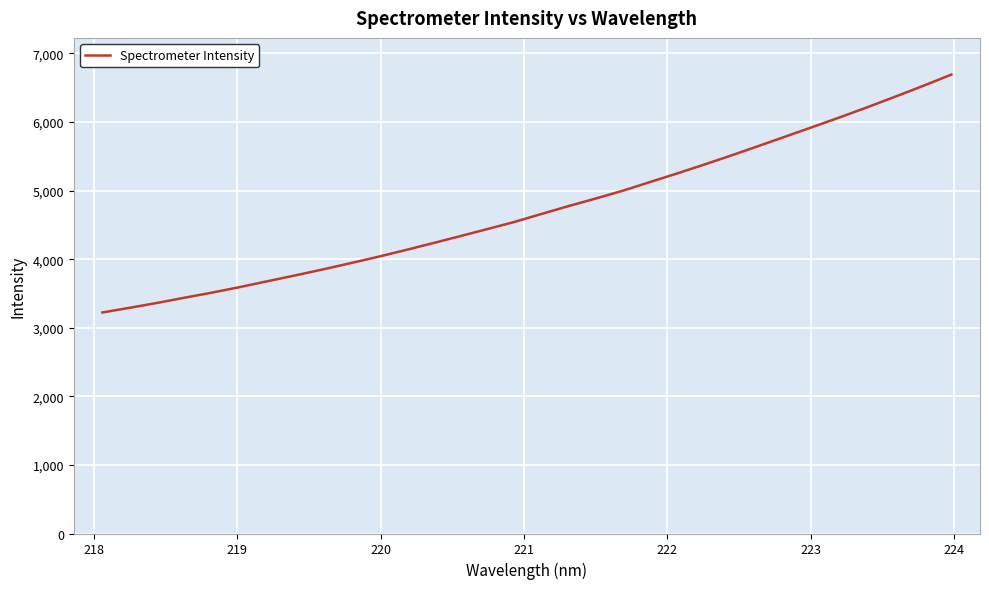

What is the greatest value displayed?

6691.3